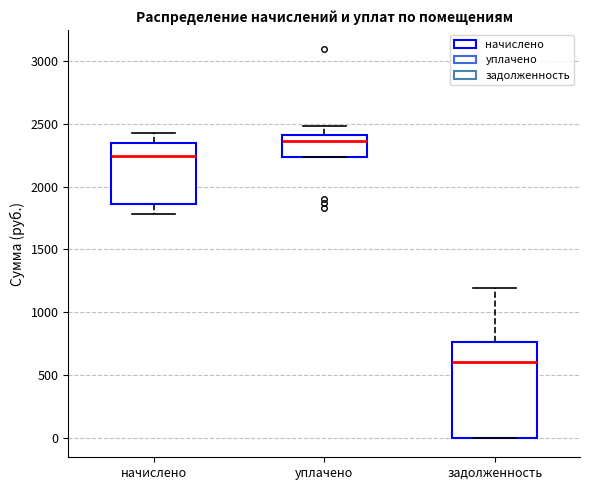

Reading left to right, read every box against the y-axis: the position of its median line, the range the box covers, and the ends of its whiskers. The values are not printed on the chart, so give them approximately, as read against the axis.

начислено: median 2250, box 1850 to 2350, whiskers 1800 to 2450
уплачено: median 2350, box 2250 to 2400, whiskers 2250 to 2500
задолженность: median 600, box 0 to 750, whiskers 0 to 1200